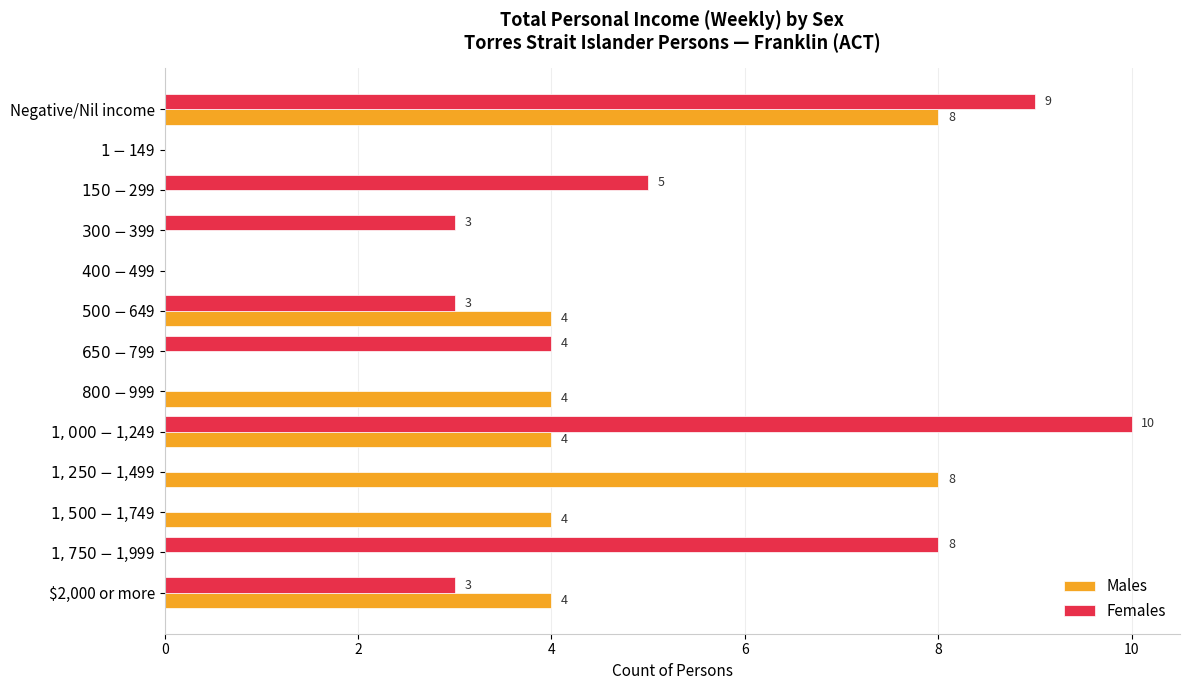

How many Males values are between 0 and 4?

11